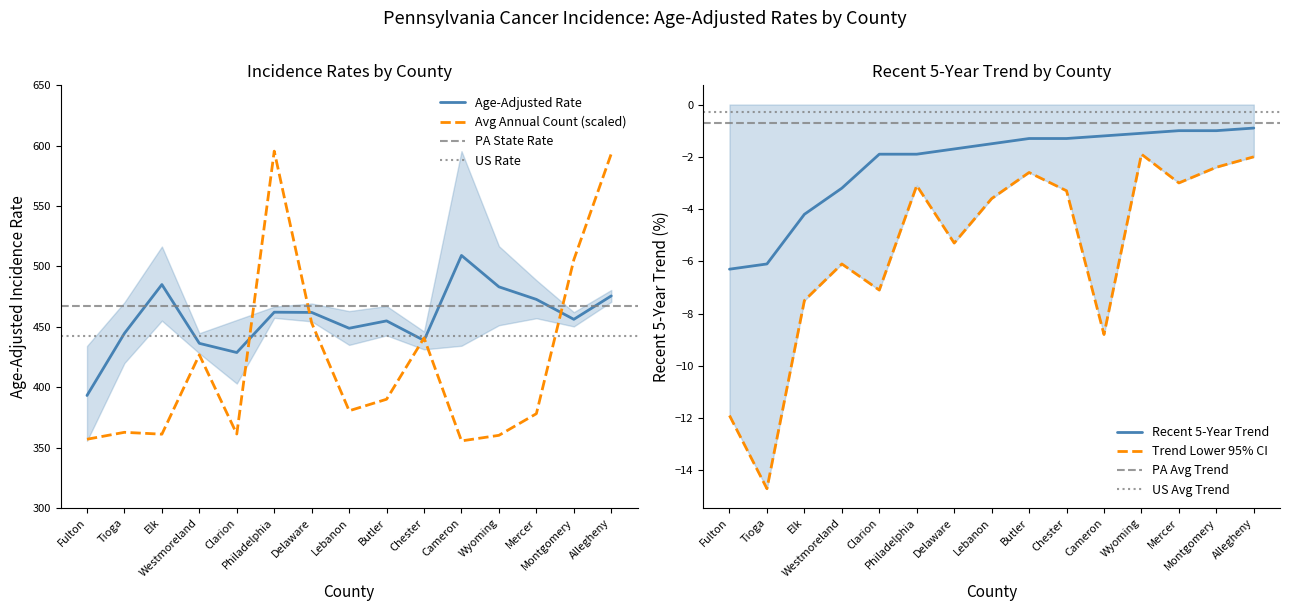

The Avg Annual Count series shows 440.8 at Chester. True or false?

True